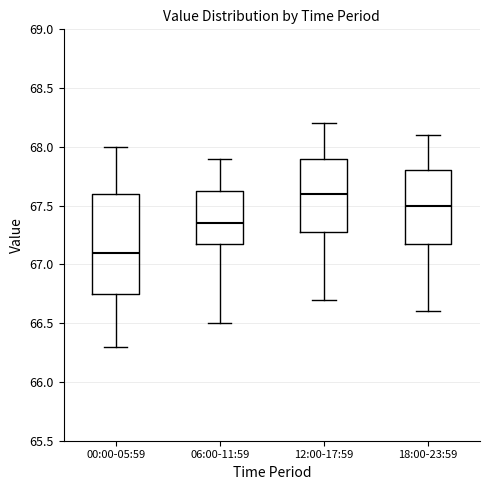

Comparing the boxes themselves (not the whiskers), which one is the tallest?

00:00-05:59